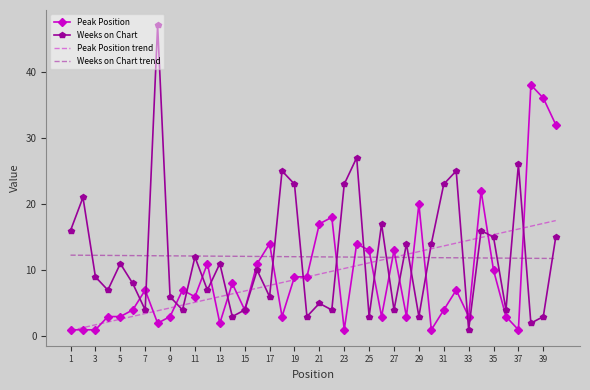

Which series has the widest spread of values?

Weeks on Chart